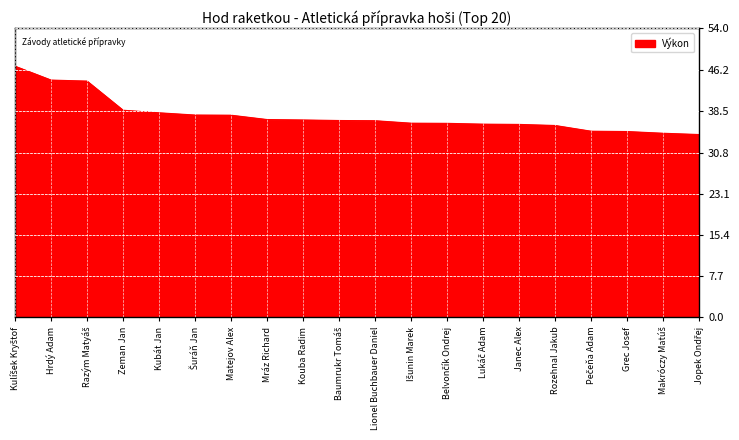

The chart shows a value of 34.7 at Grec Josef. True or false?

True